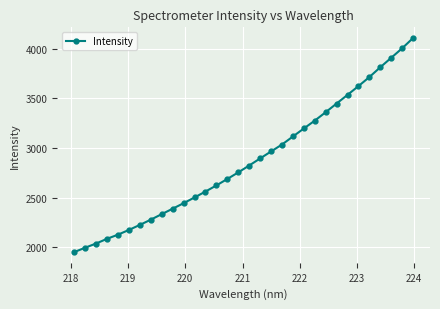

What is the difference between the maximum and second lowest values?

2112.1